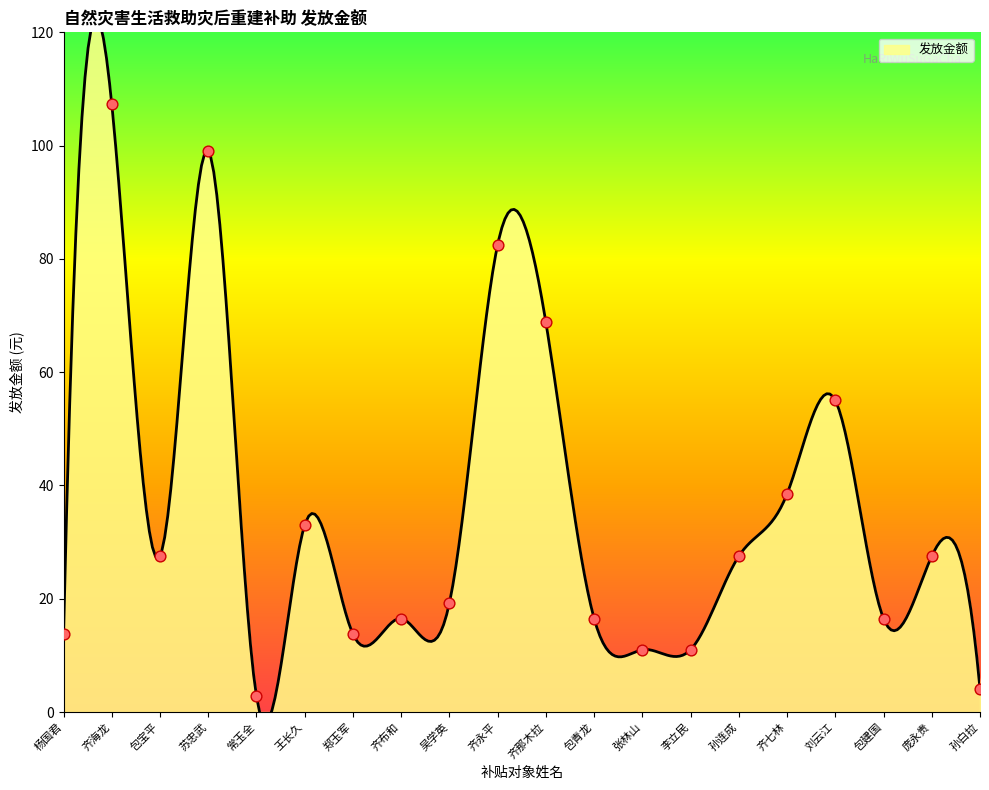

What is the change in value from 张林山 to 包建国?

+5.5